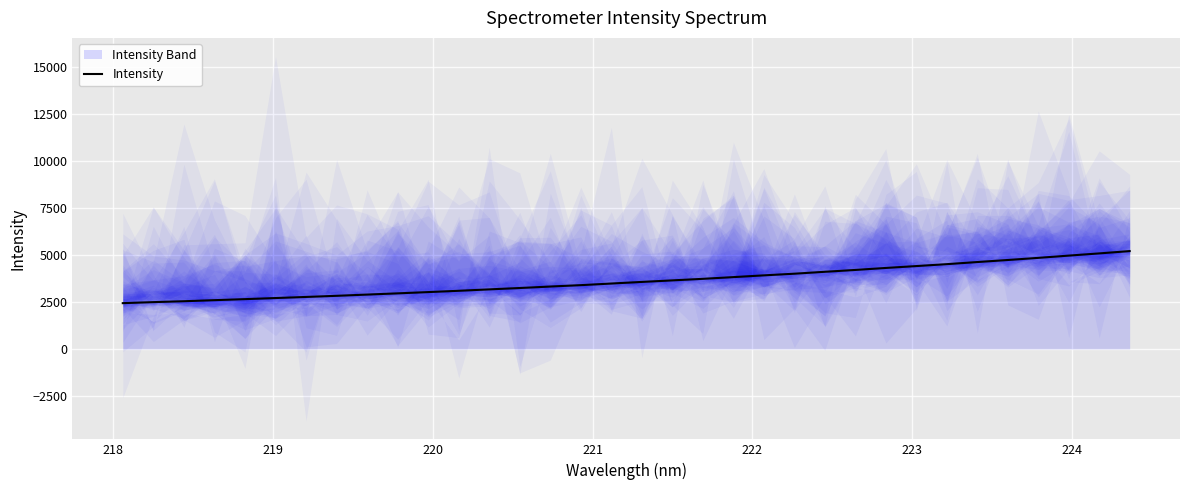

Count the number of values greater than 3569.

17